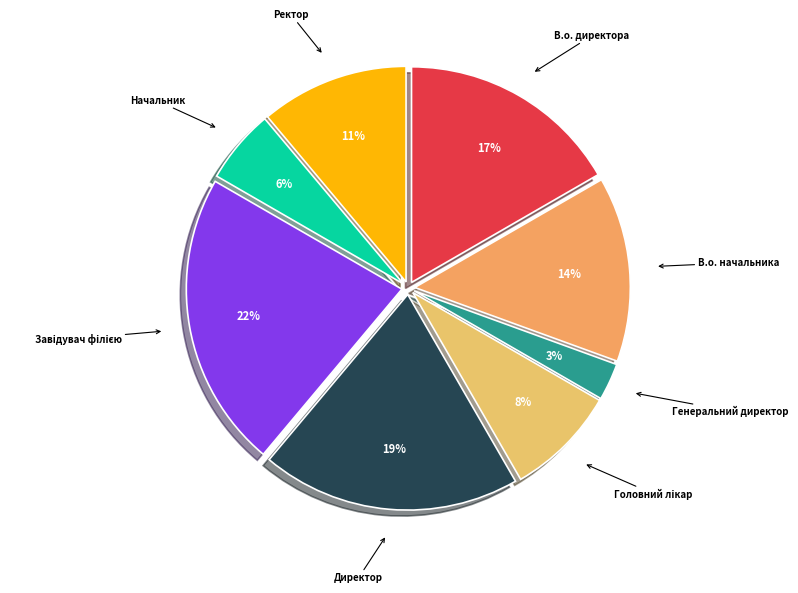

Is it true that Директор is 19% of the pie?

True